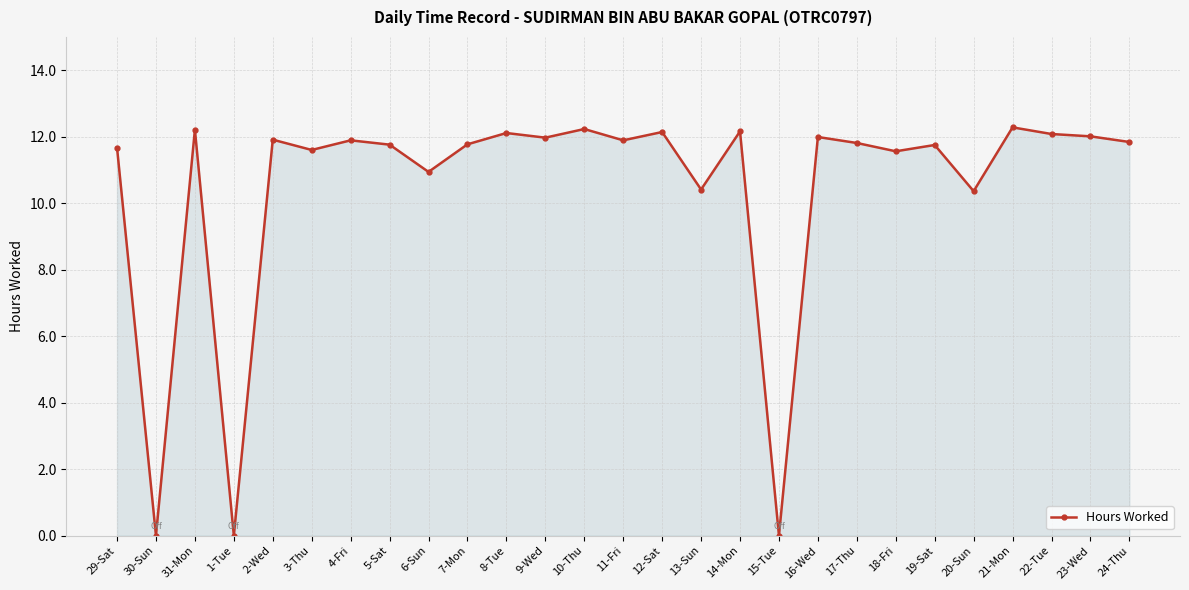

What is the maximum value shown in the chart?

12.3